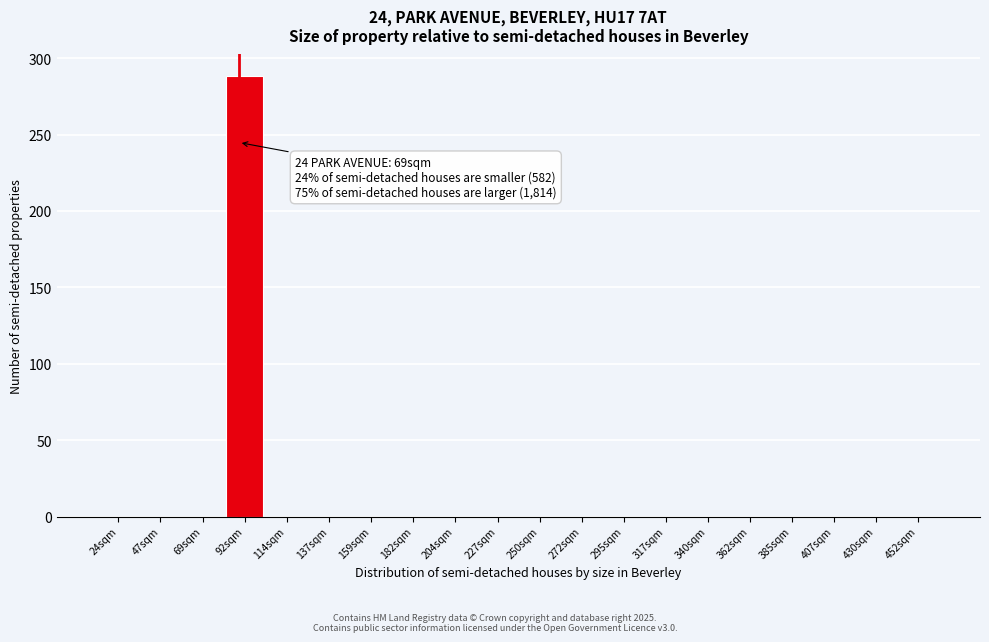

Reading left to right, transcribe all the data shown in this chart.

24sqm=0	47sqm=0	69sqm=0	92sqm=288	114sqm=0	137sqm=0	159sqm=0	182sqm=0	204sqm=0	227sqm=0	250sqm=0	272sqm=0	295sqm=0	317sqm=0	340sqm=0	362sqm=0	385sqm=0	407sqm=0	430sqm=0	452sqm=0